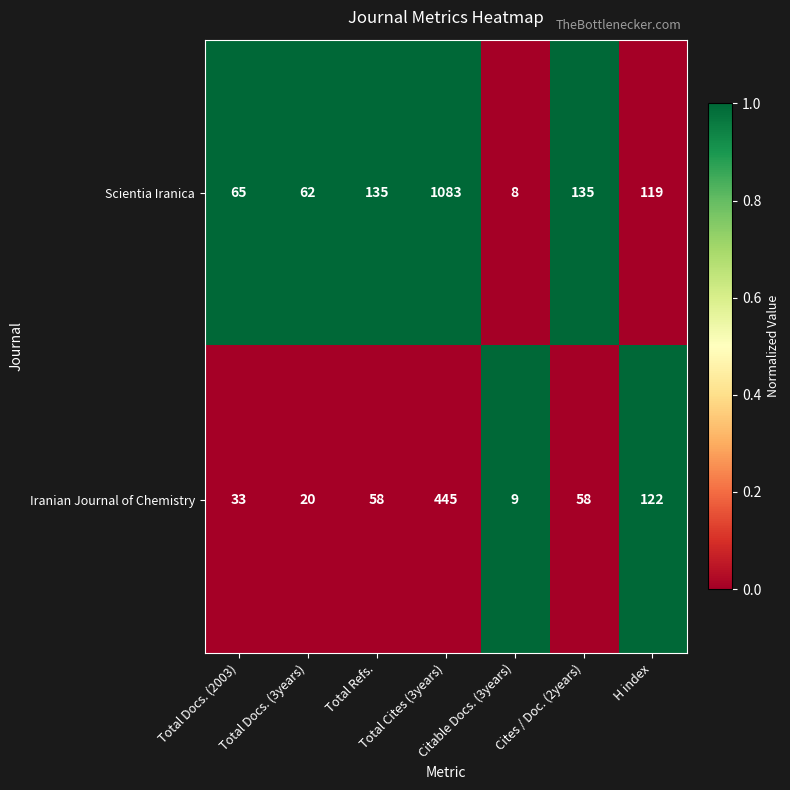

What is the smallest value displayed?

8